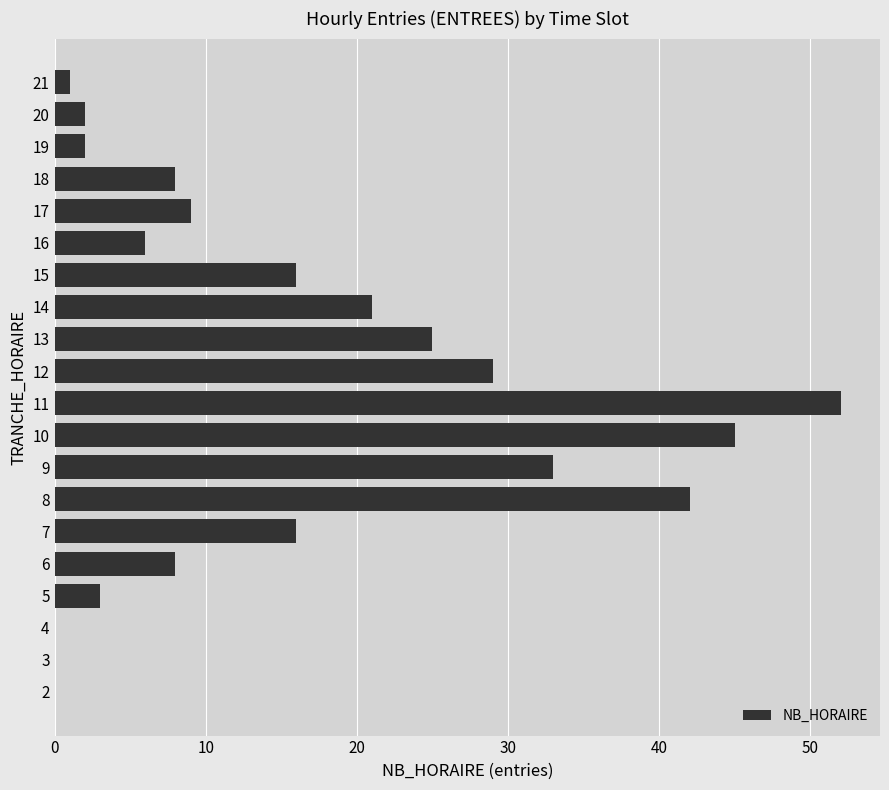

What is the average value?

16